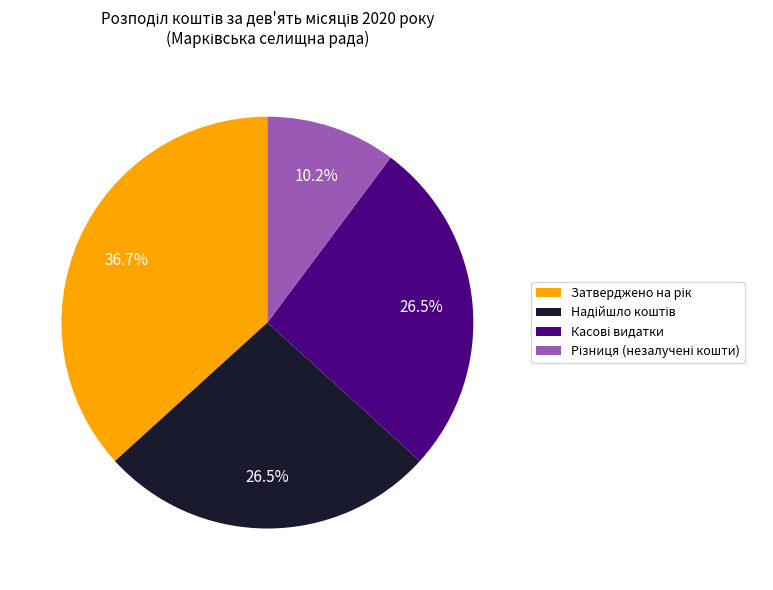

Is there a majority slice in this chart?

No